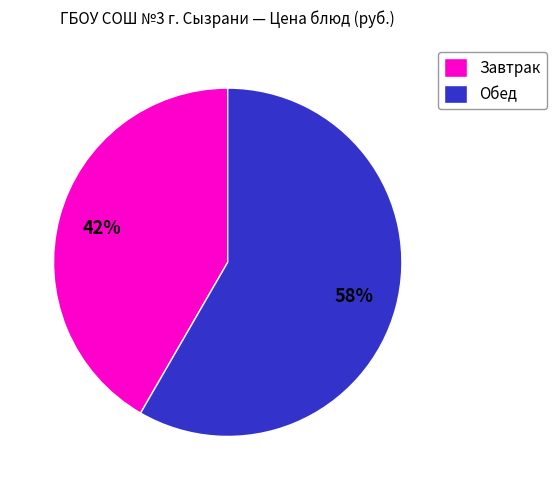

Which has a higher value, Завтрак or Обед?

Обед